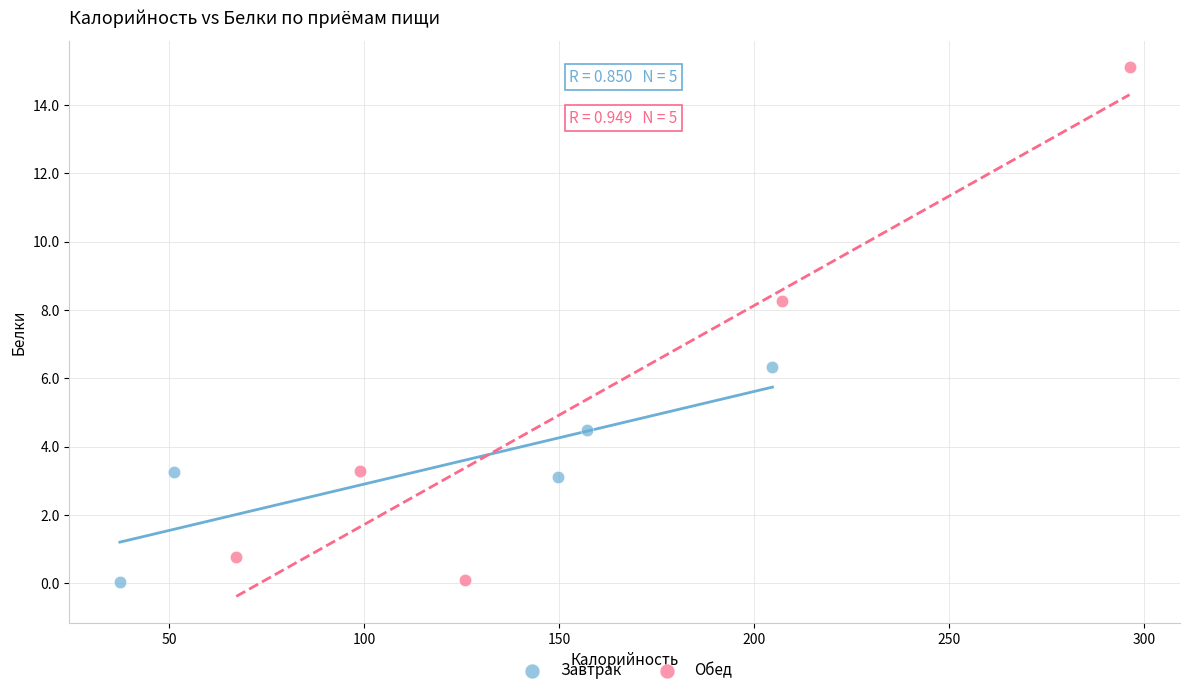

Which series has the largest Y range (max minus min)?

Обед